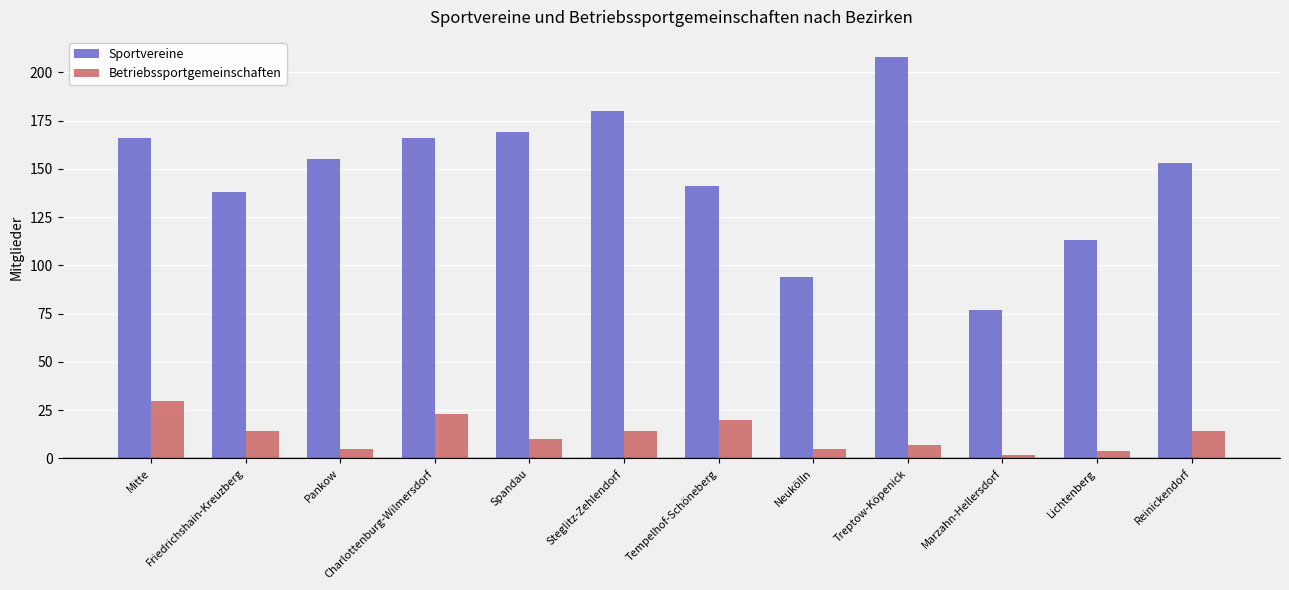

Does the chart contain stacked bars?

No